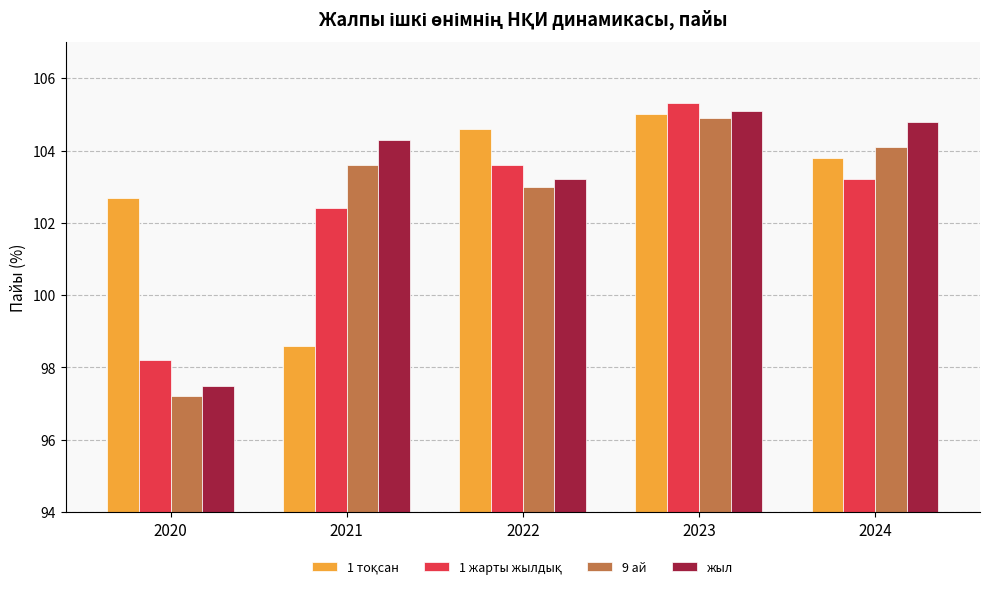

Does the chart contain stacked bars?

No